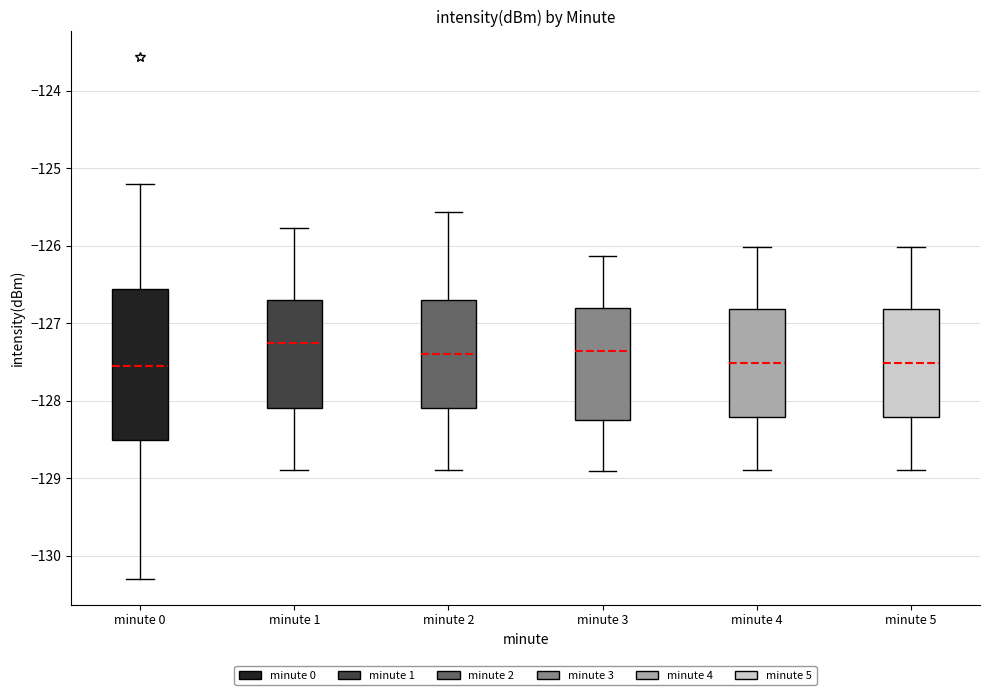

Which box is the tallest, from its lower edge to its upper edge?

minute 0